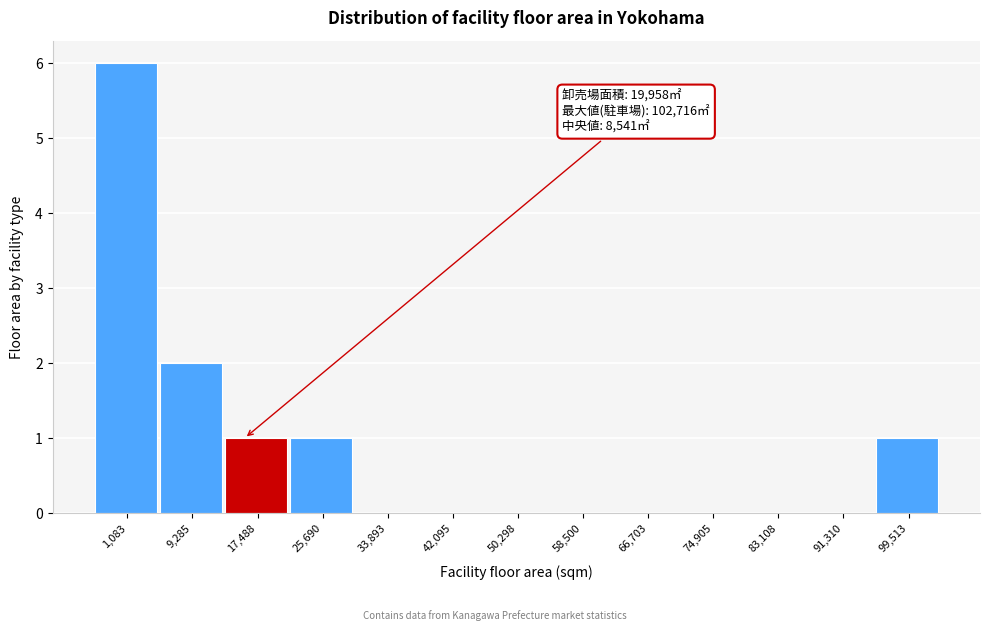

Reading left to right, transcribe all the data shown in this chart.

1,083=6	9,285=2	17,488=1	25,690=1	33,893=0	42,095=0	50,298=0	58,500=0	66,703=0	74,905=0	83,108=0	91,310=0	99,513=1